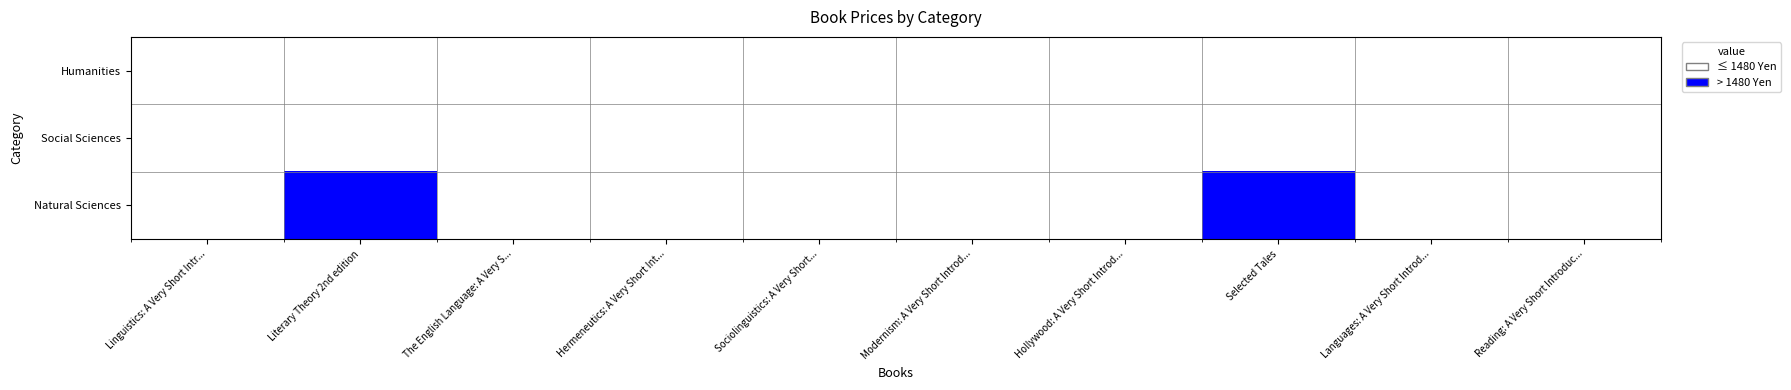

At how many categories does at least one series exceed 0?

2